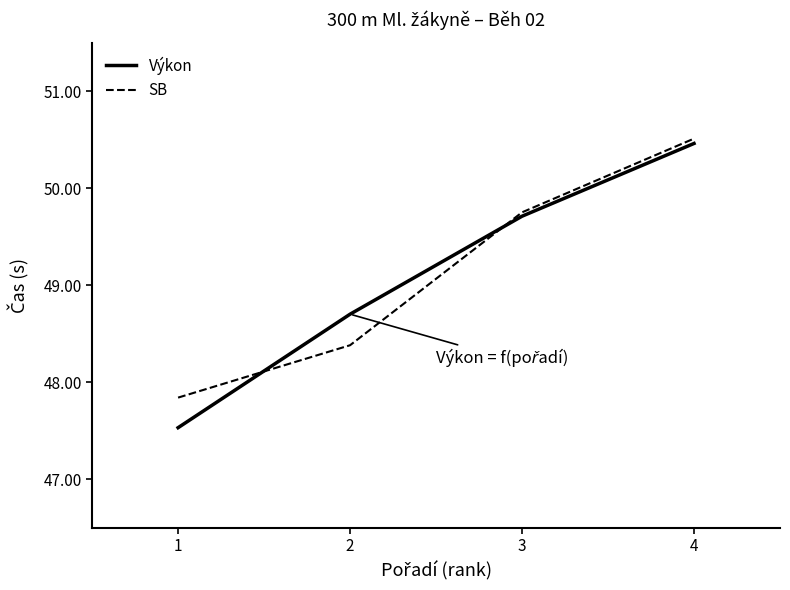

After their last crossing, which series has the higher values: SB or Výkon?

SB